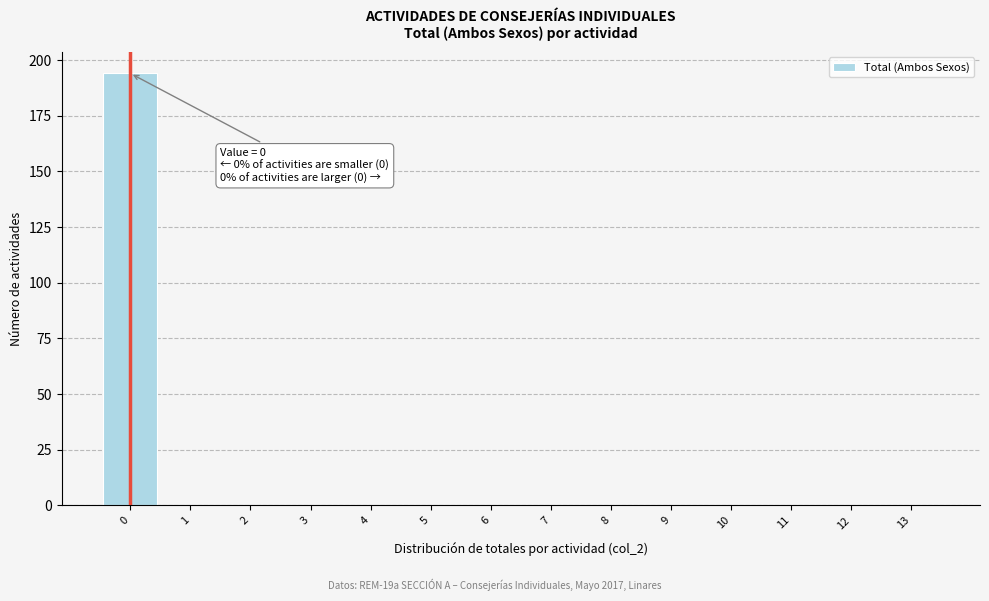

Over which range of the x-axis is the bar tallest?

-0.5 to 0.5